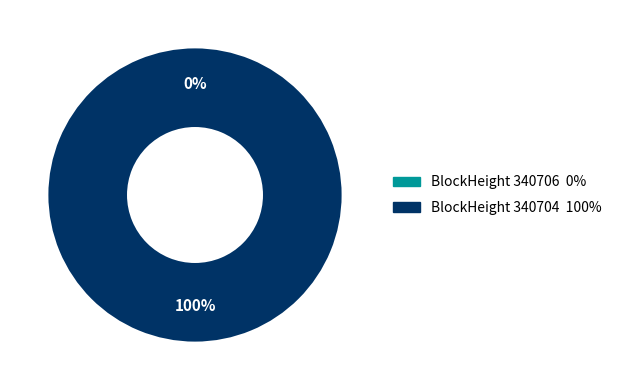

To the nearest percent, what is the difference between the 340704 and 340706 slice percentages?

100%